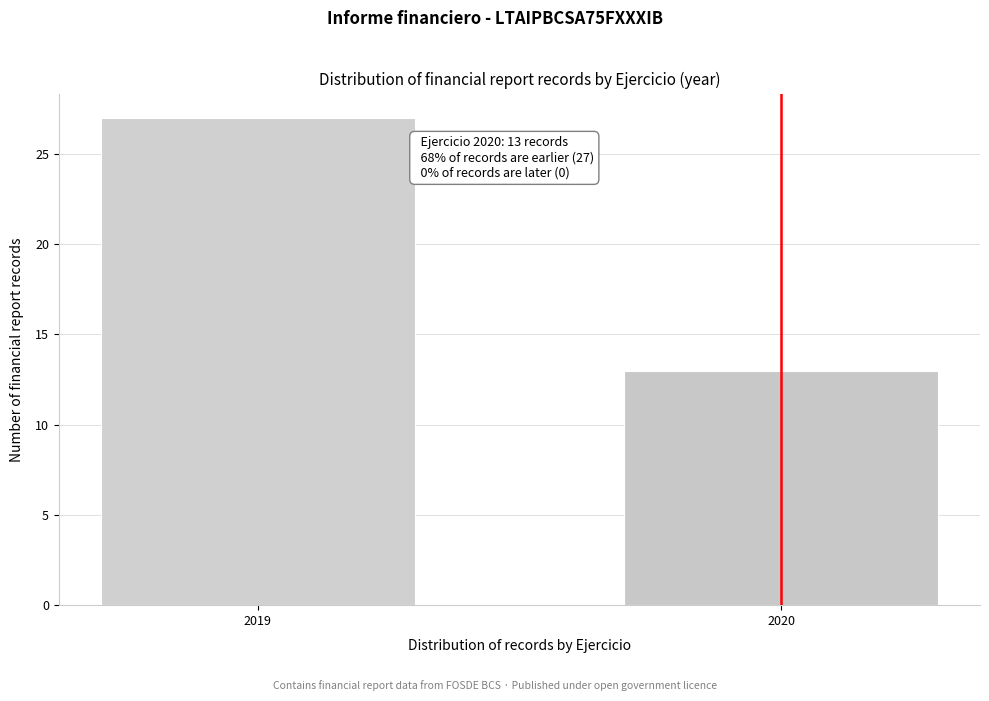

Reading right to left, extract all data points from this chart.

13	27